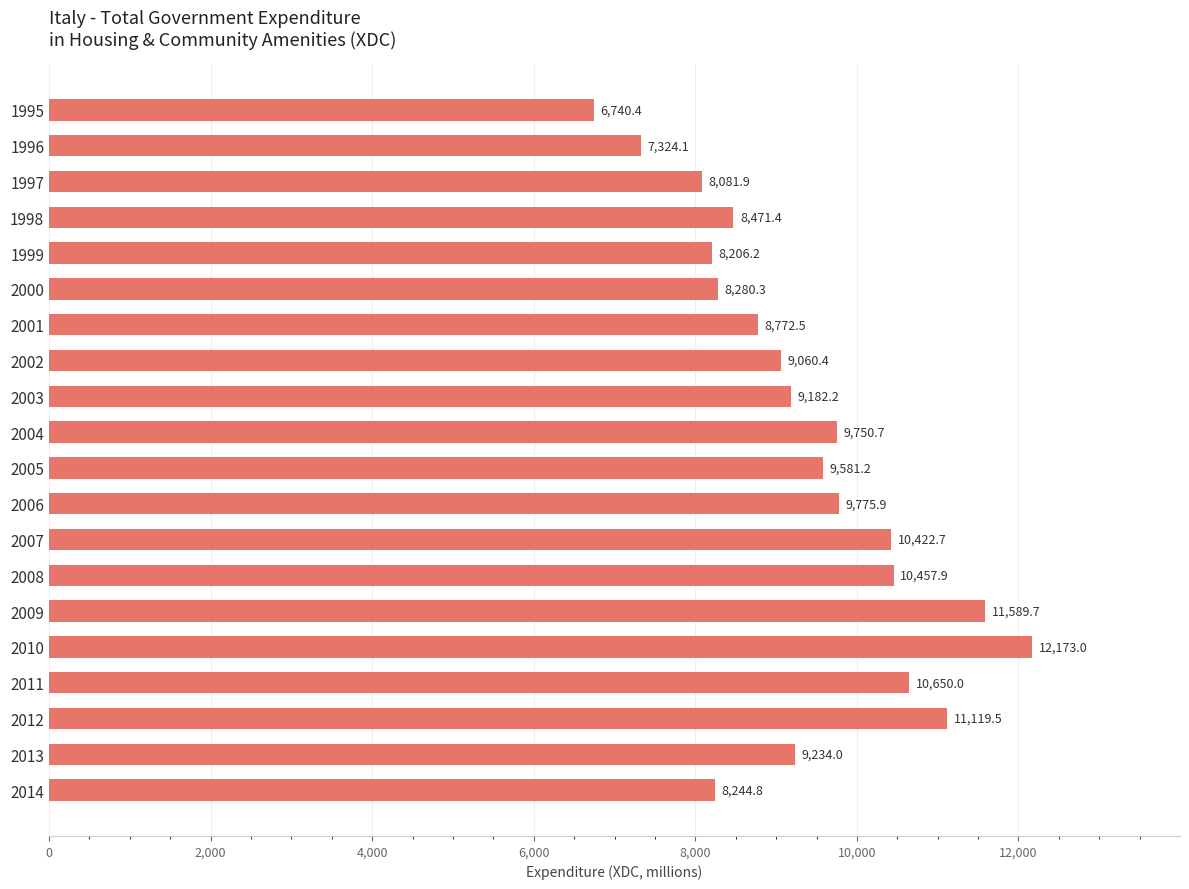

What is the value of the 12th bar from the top?

9775.9